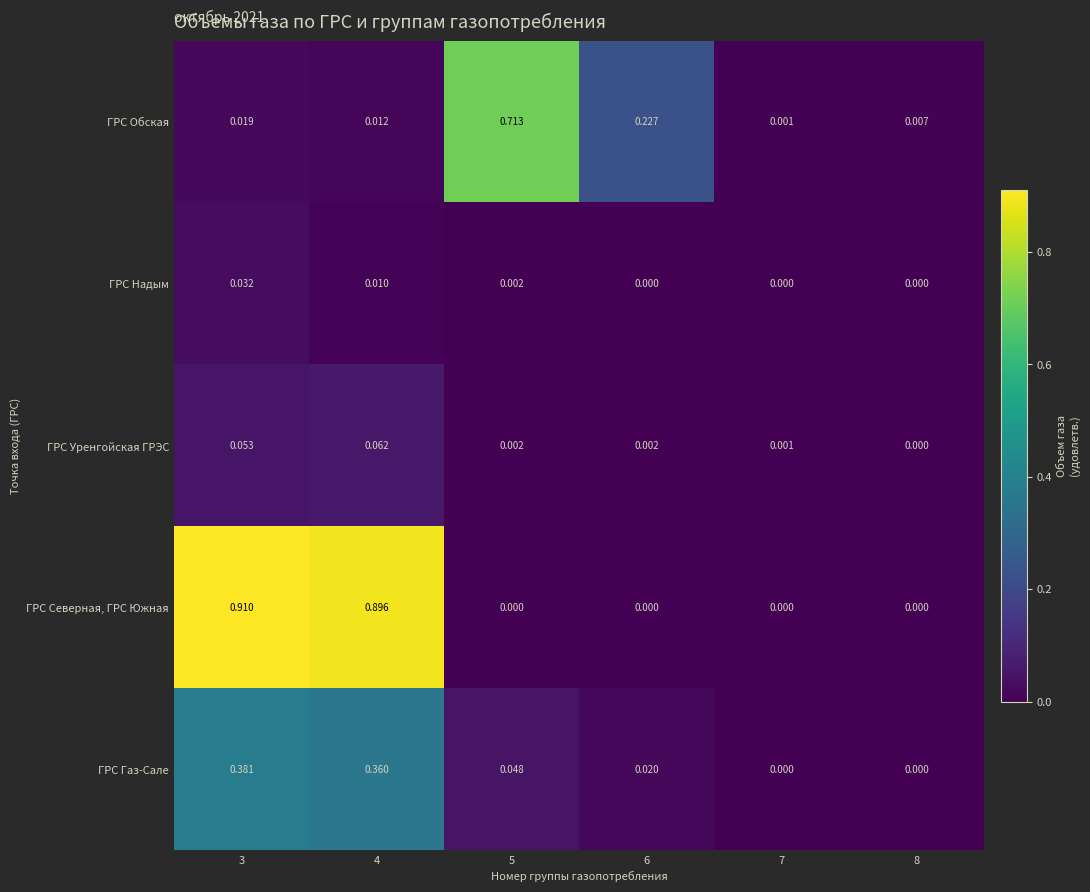

How many distinct data groups are displayed?

5